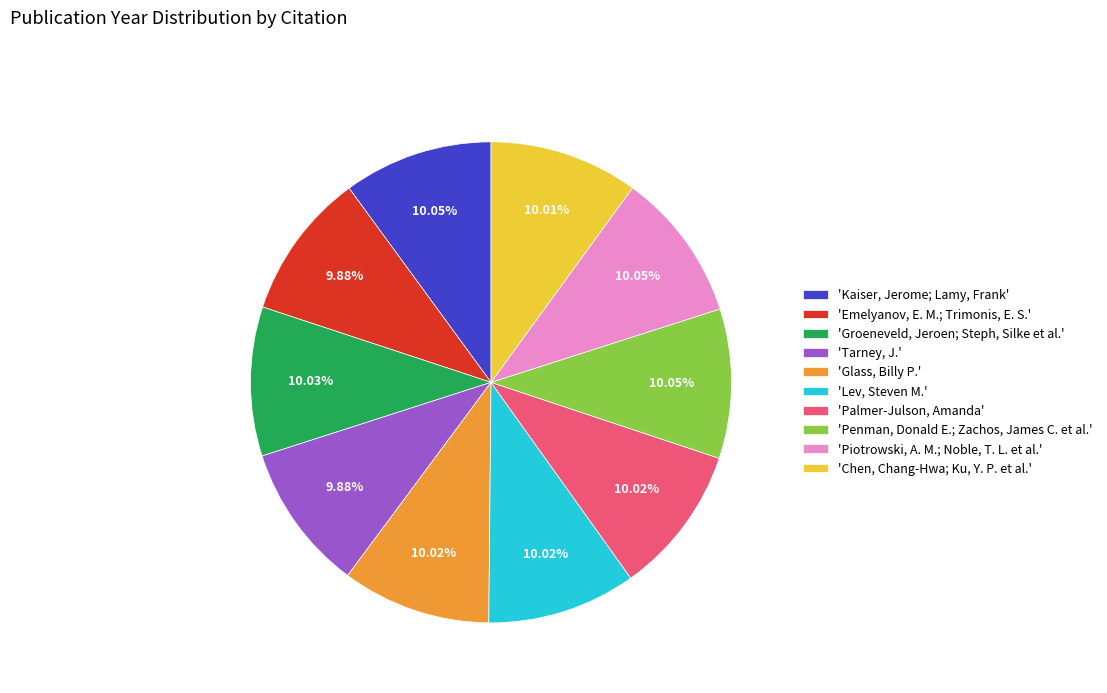

Does any single category account for the majority?

No